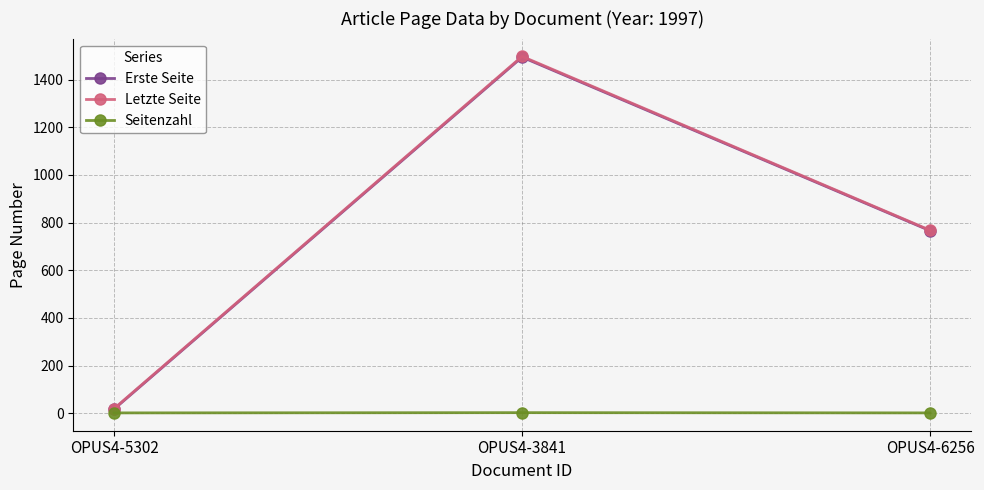

True or false: Letzte Seite has a value of 1960 at OPUS4-3841.

False